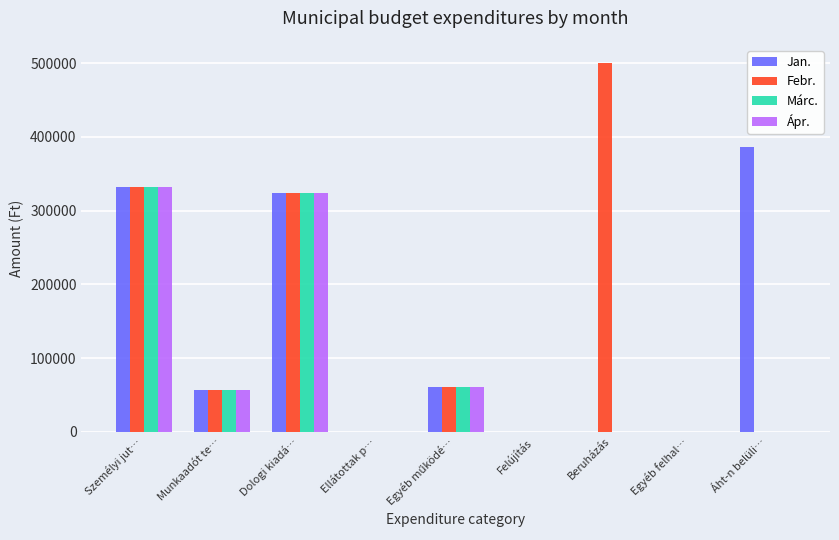

The Ápr. series shows 0 at Egyéb felhal…. True or false?

True